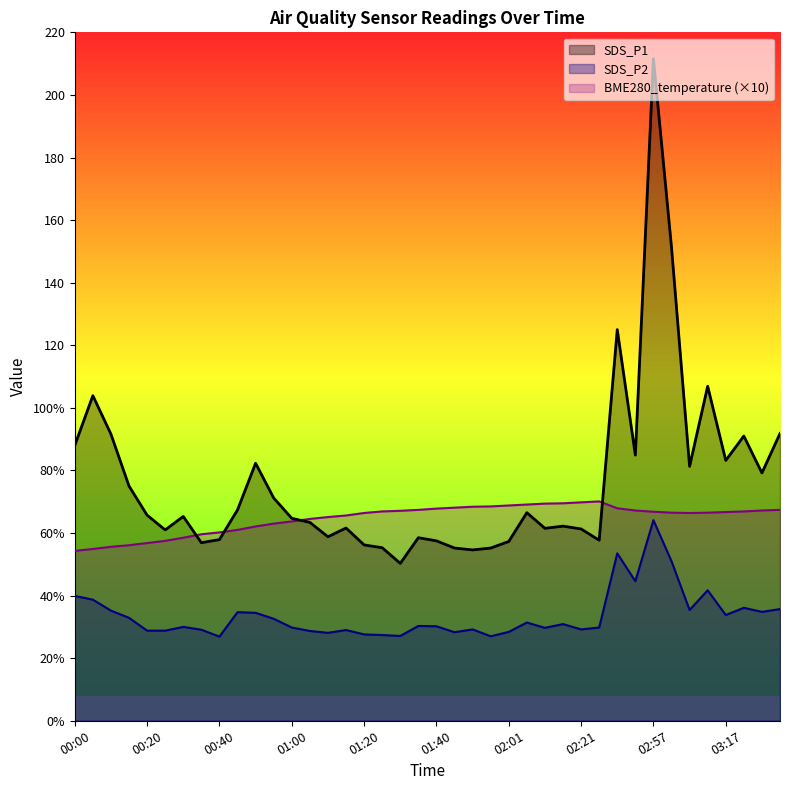

What are all the series names shown in the legend?

SDS_P1, SDS_P2, BME280_temperature (×10)